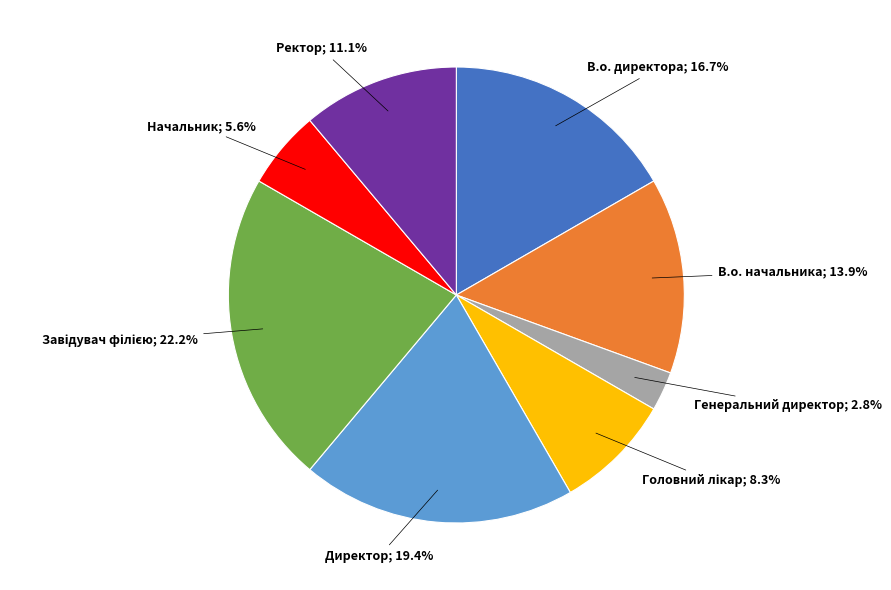

How many slices are in this pie chart?

8